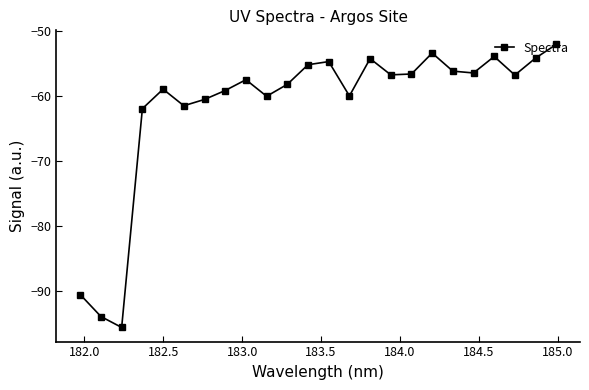

Does the chart display data point markers on the line(s)?

Yes